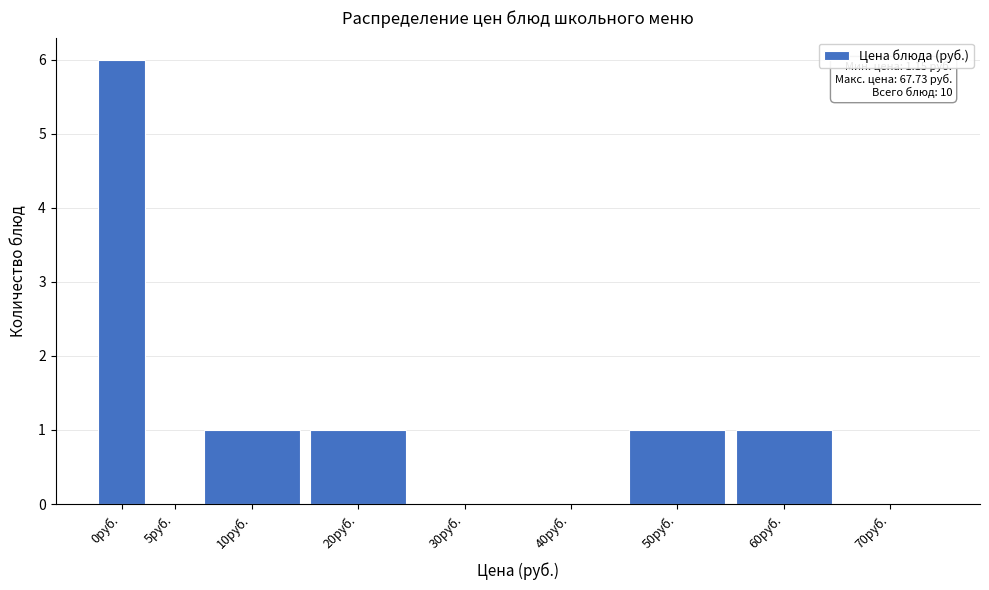

Reading left to right, what are all the values shown in this chart?

0руб.=6	5руб.=0	10руб.=1	20руб.=1	30руб.=0	40руб.=0	50руб.=1	60руб.=1	70руб.=0